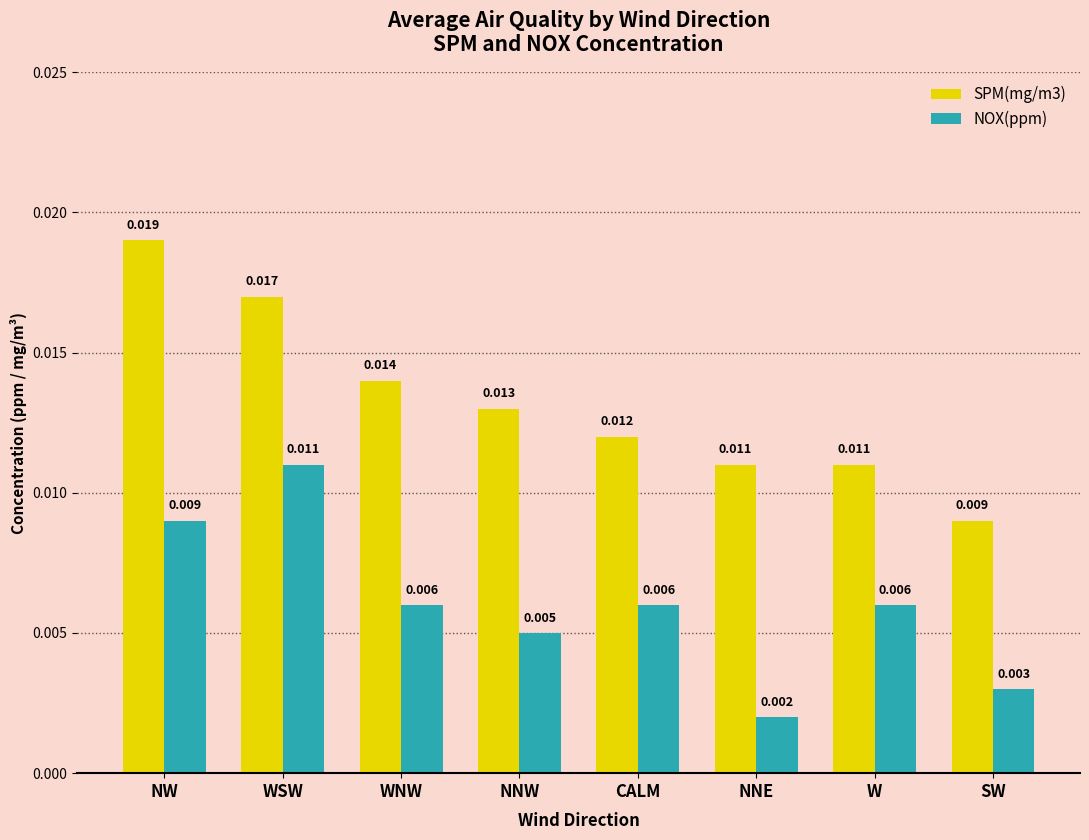

At which category does the chart reach its peak across all series?

NW